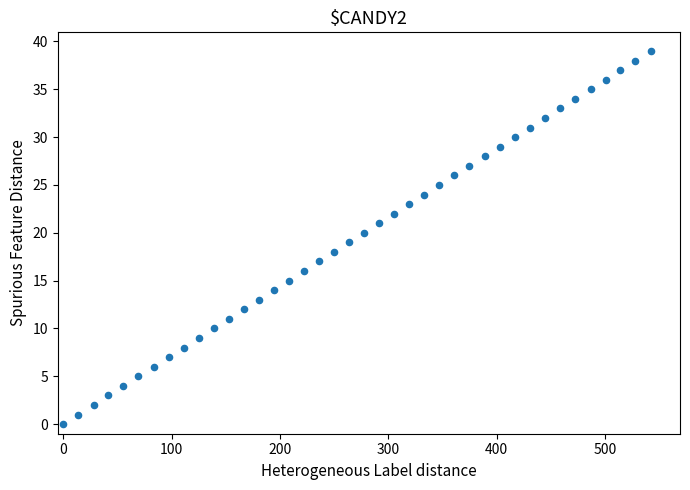

What is the range of Y values (max minus min)?

39